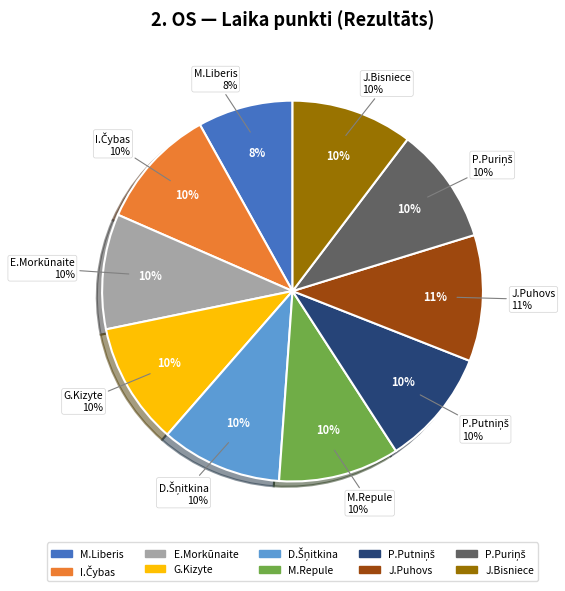

How many segments does this pie chart have?

10